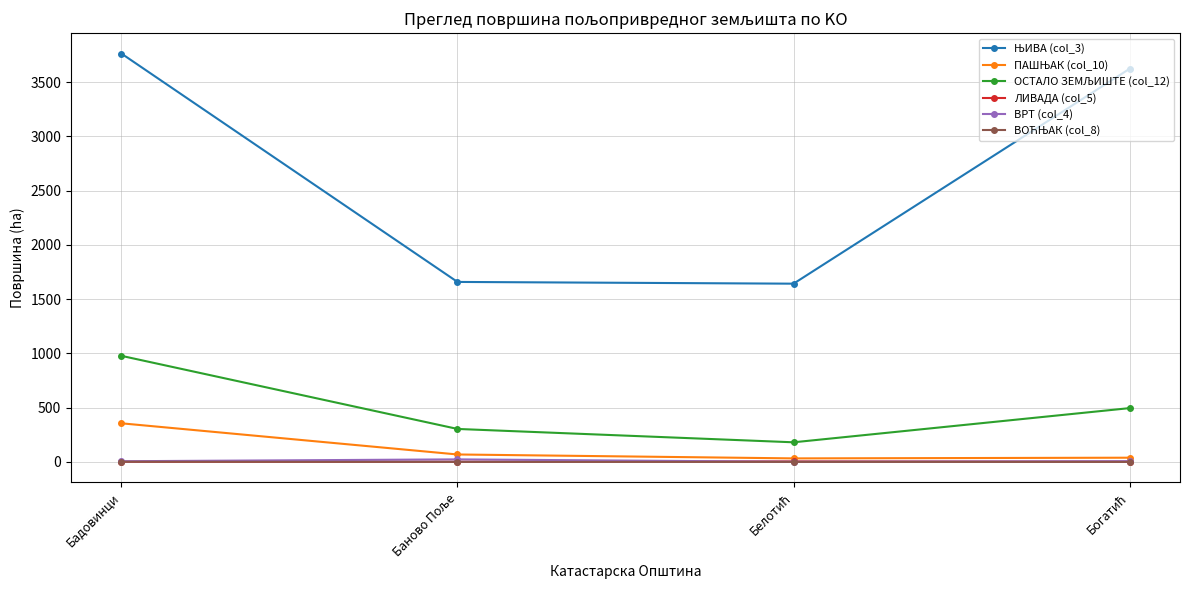

At how many categories does at least one series exceed 569?

4